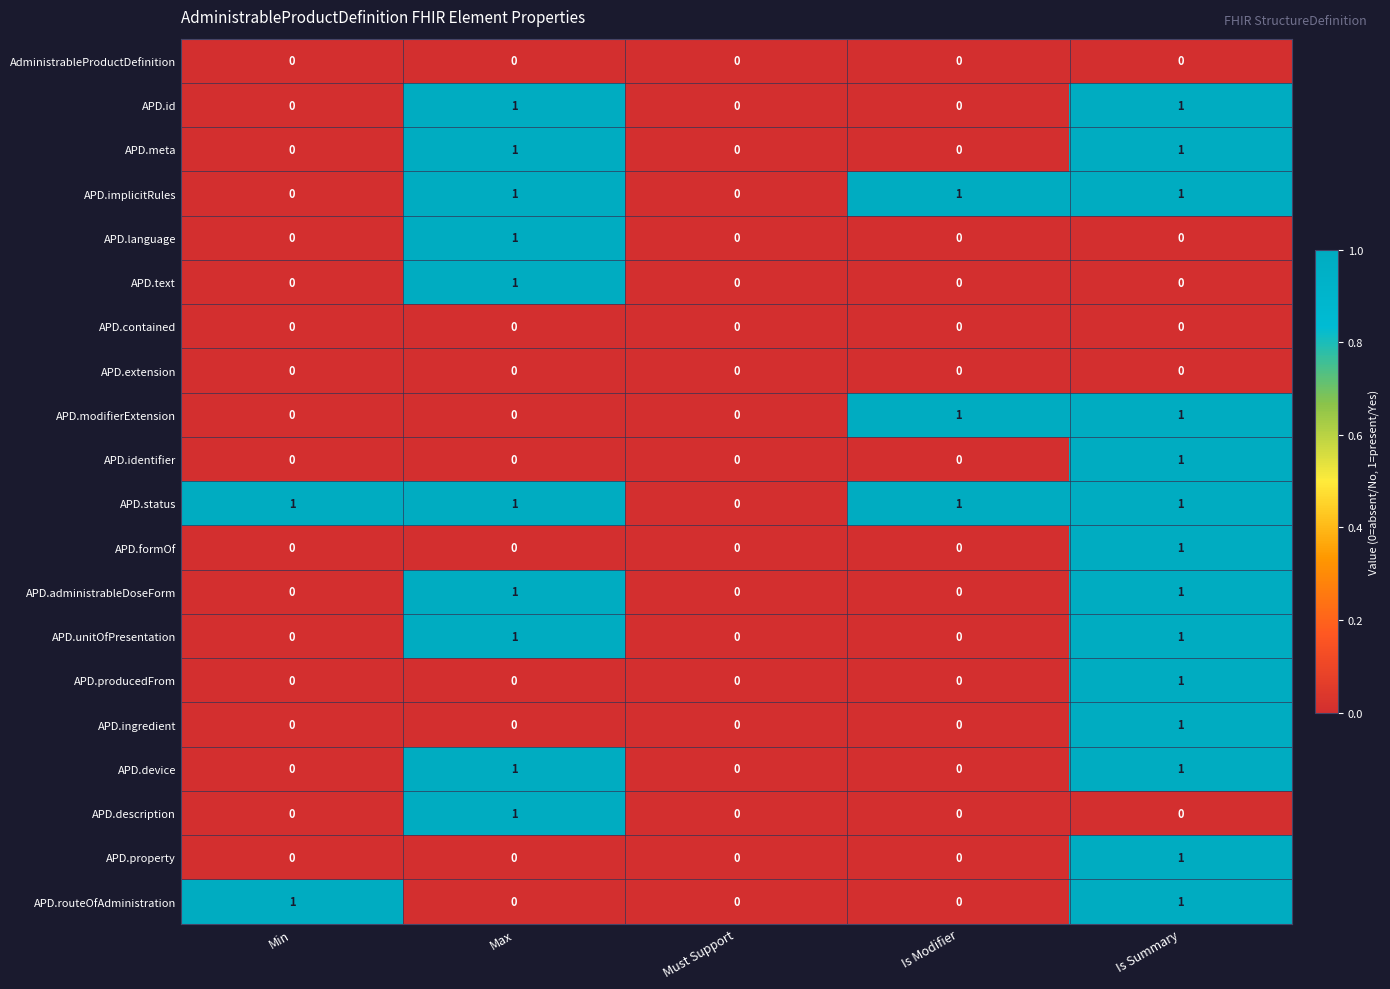

The APD.administrableDoseForm series shows 0 at Max. True or false?

False